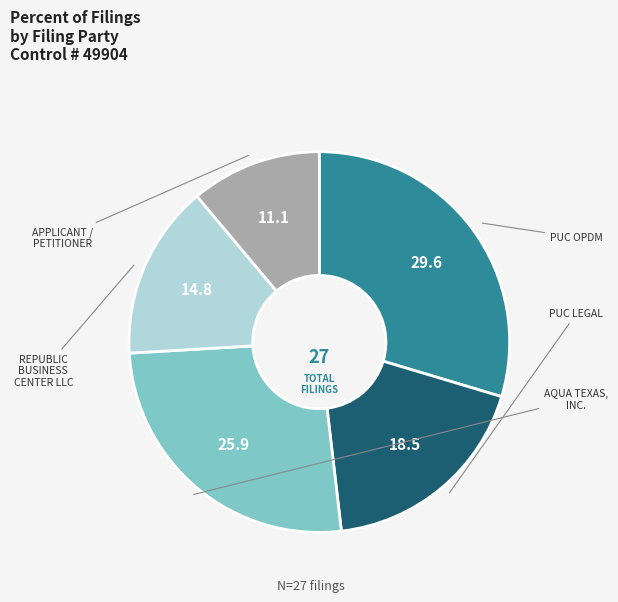

Is APPLICANT / PETITIONER the majority of the pie?

No